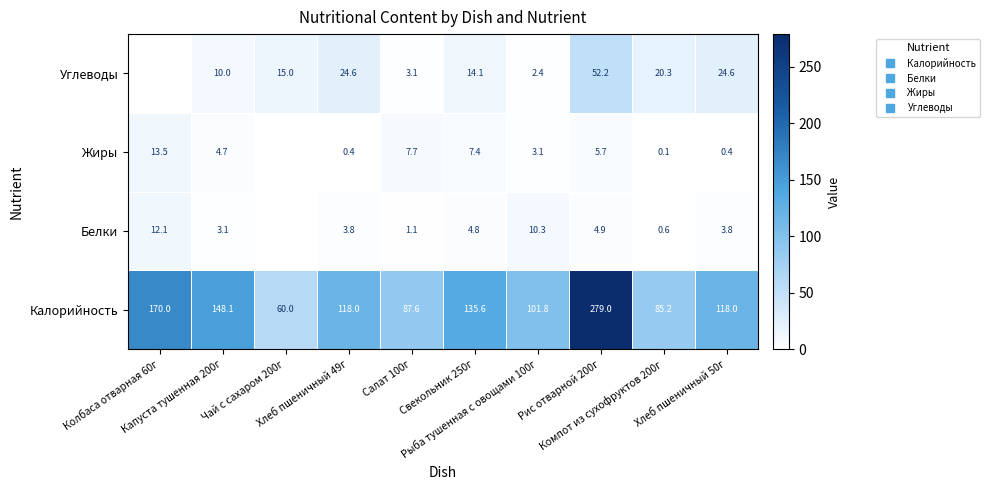

How many data points in Белки are above 3?

7